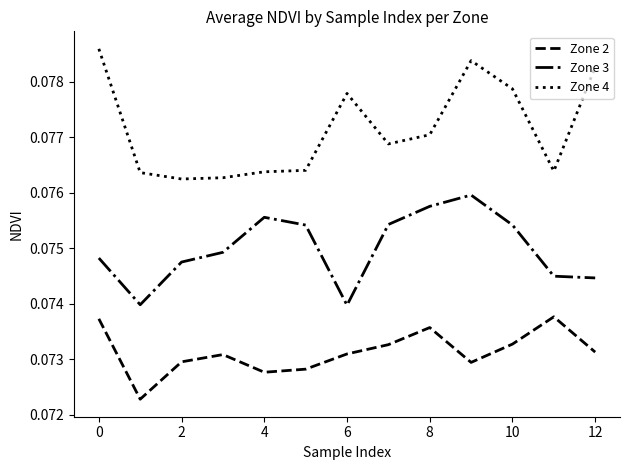

Does the chart have visible grid lines?

No